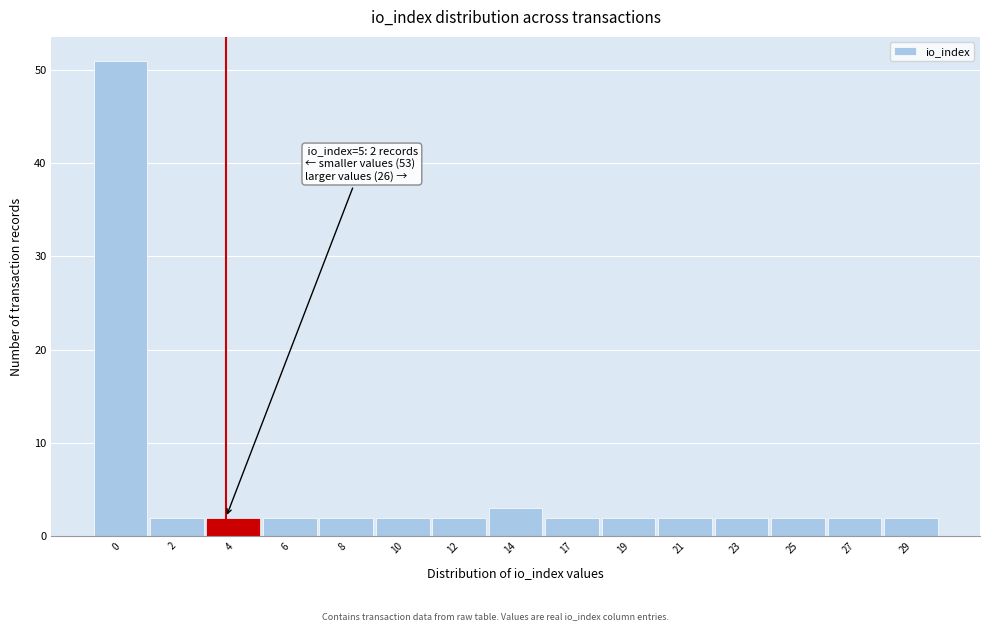

Reading left to right, what are all the values shown in this chart?

51	2	2	2	2	2	2	3	2	2	2	2	2	2	2